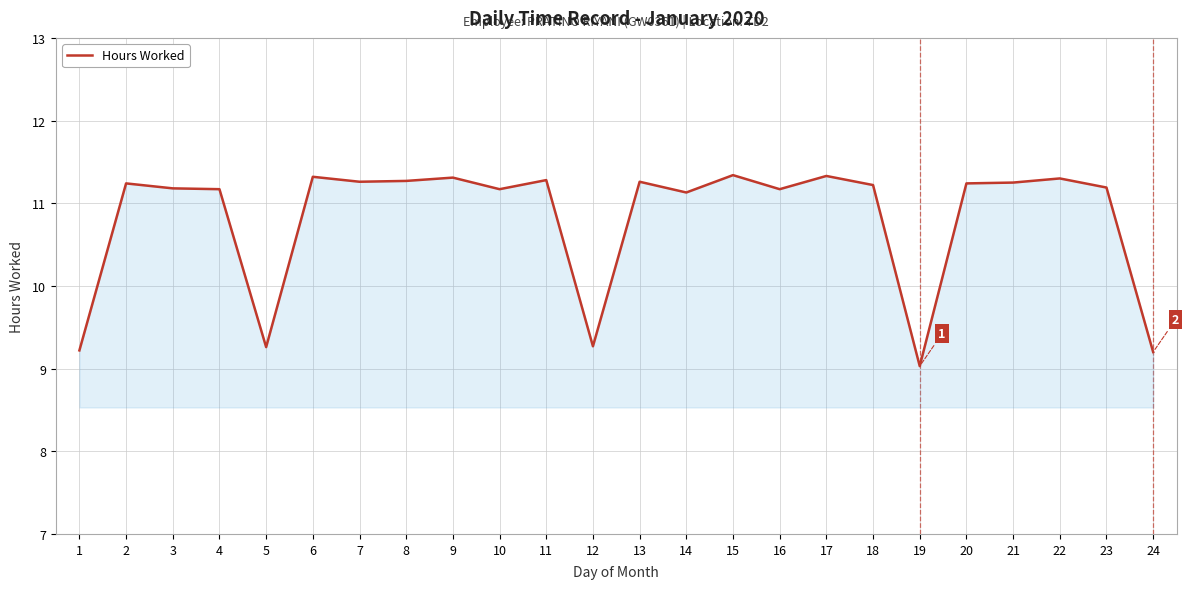

Approximately how many times larger is the value at 9 compared to 13?

1.0